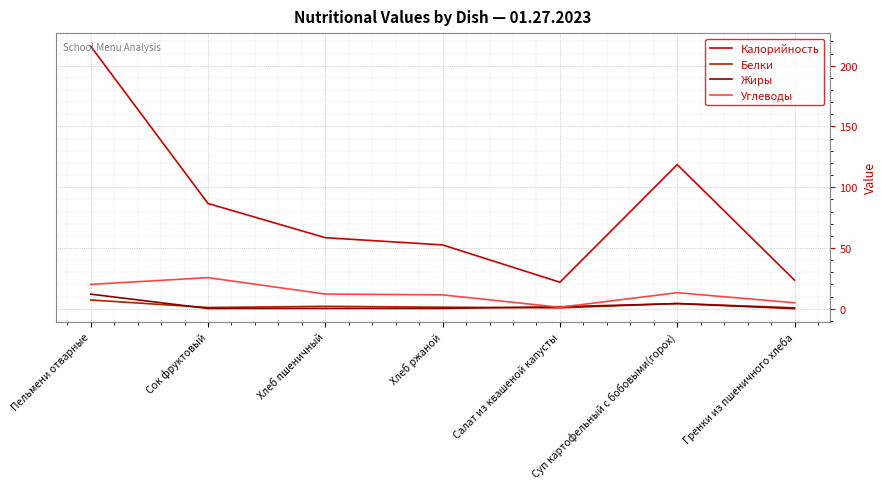

How many interior local peaks does the Калорийность series have?

1